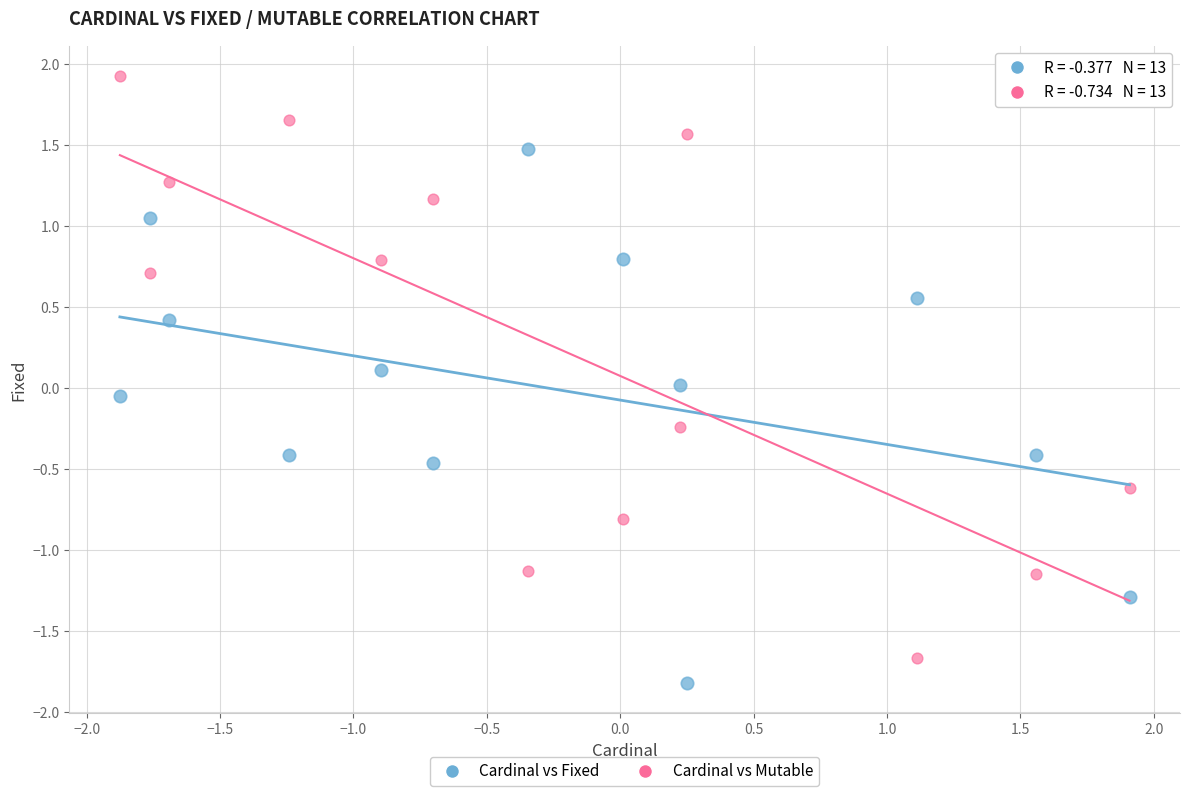

Which series contains the highest Y value?

Cardinal vs Mutable